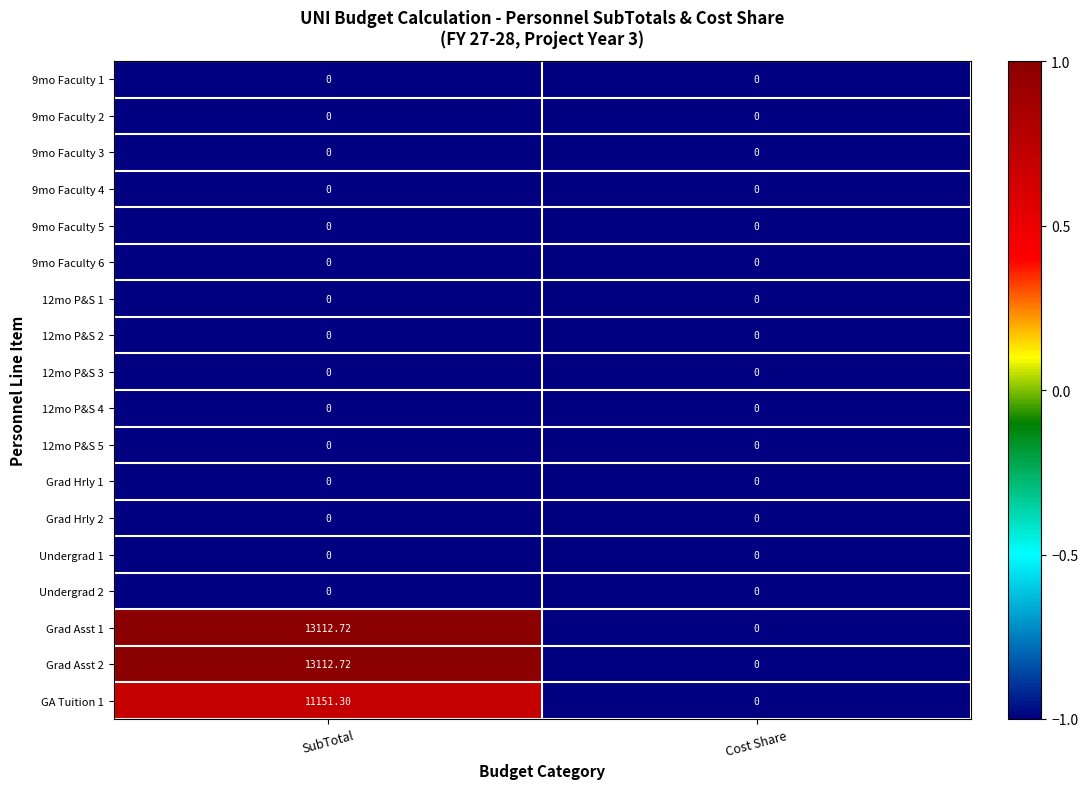

Where does the Grad Asst 1 series first go above 13112?

SubTotal